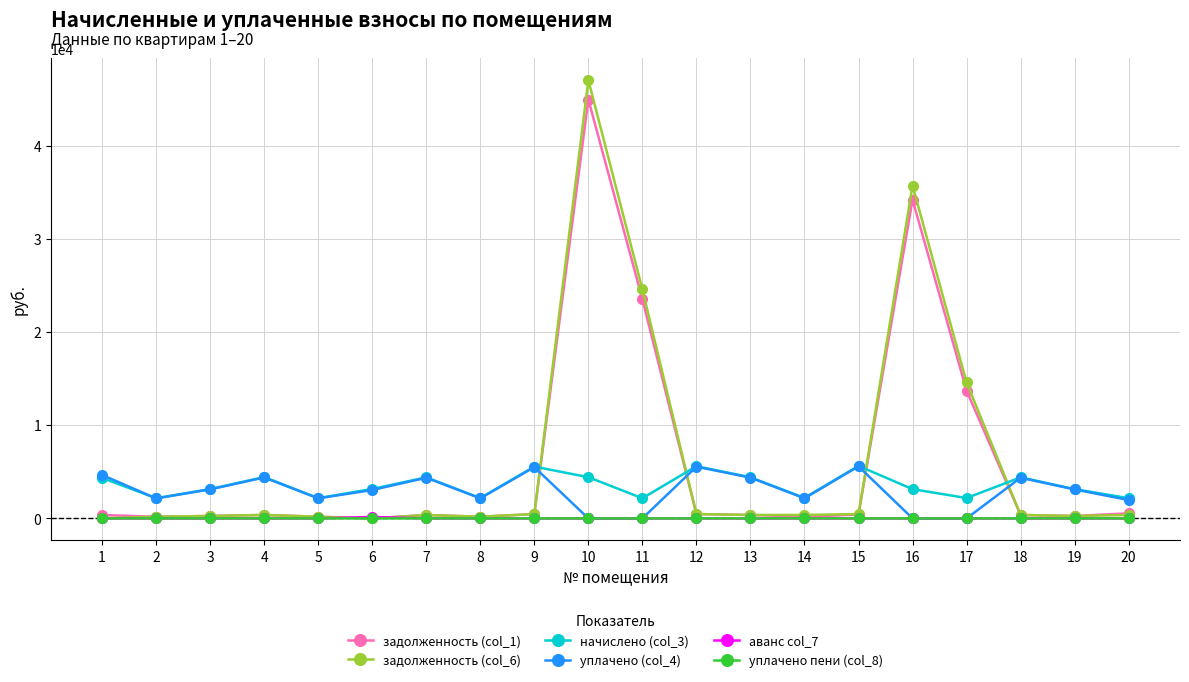

What is the total value across all series at 14?

4916.8